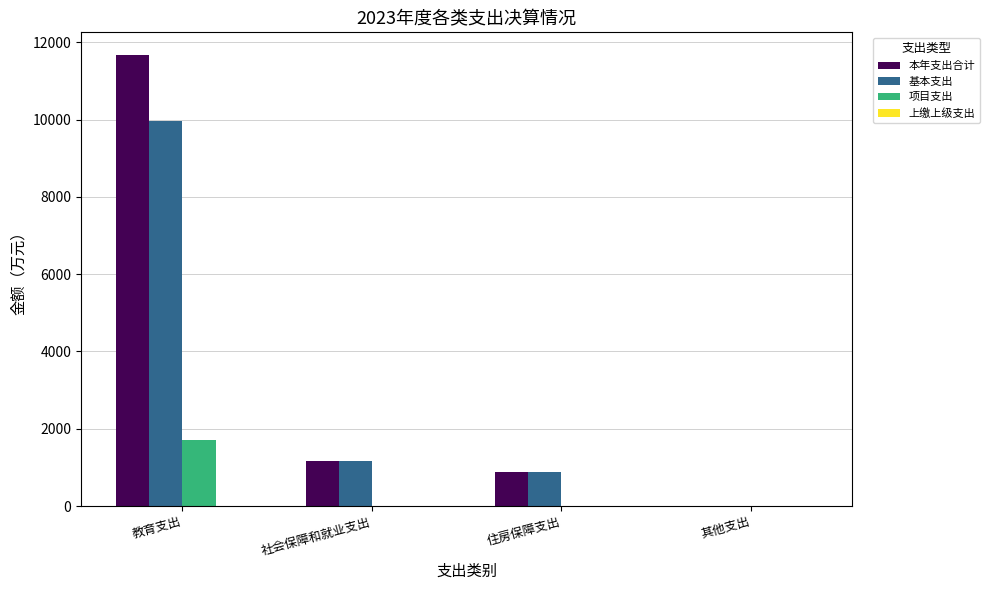

Count the number of categories in the chart.

4